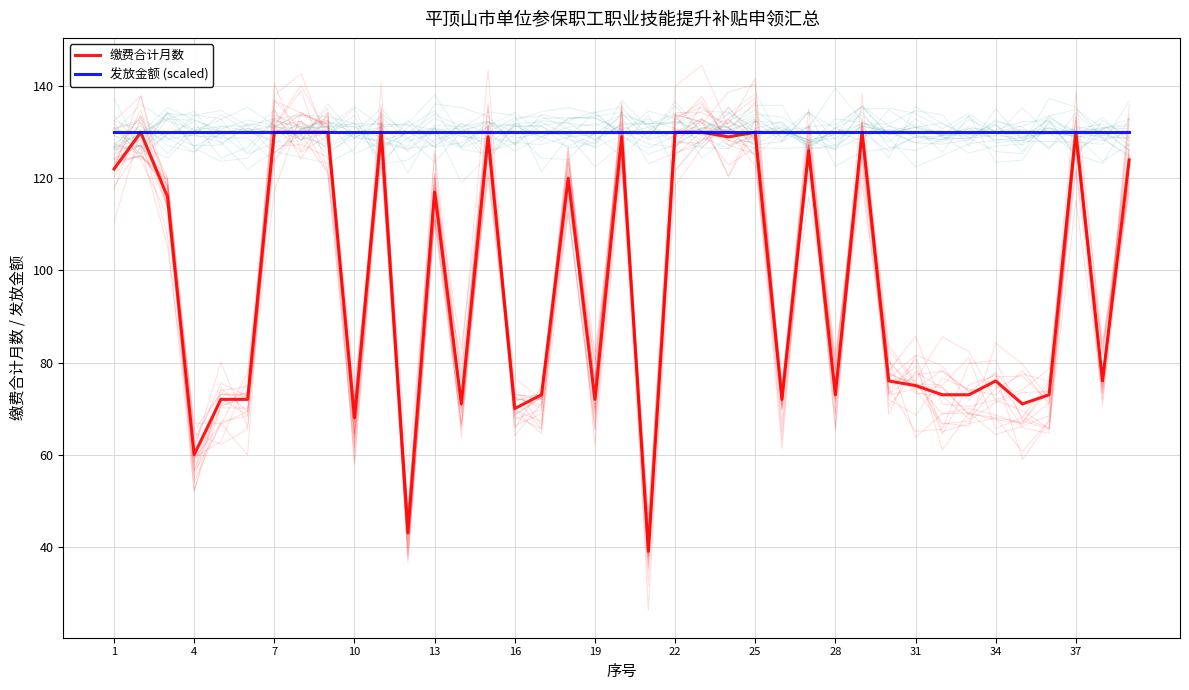

Which series has the largest range (max minus min)?

缴费合计月数